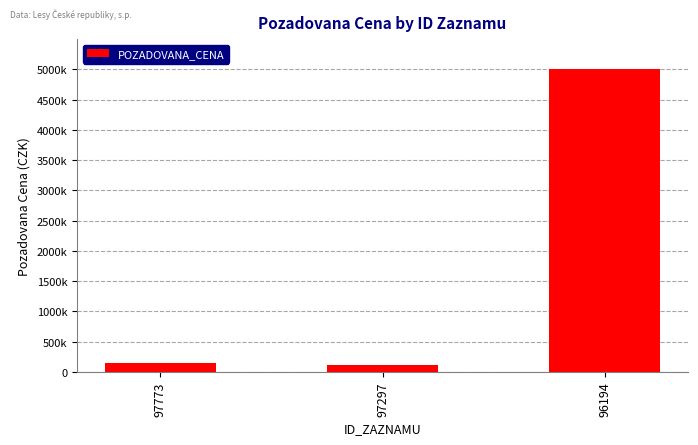

Does the chart contain any negative values?

No